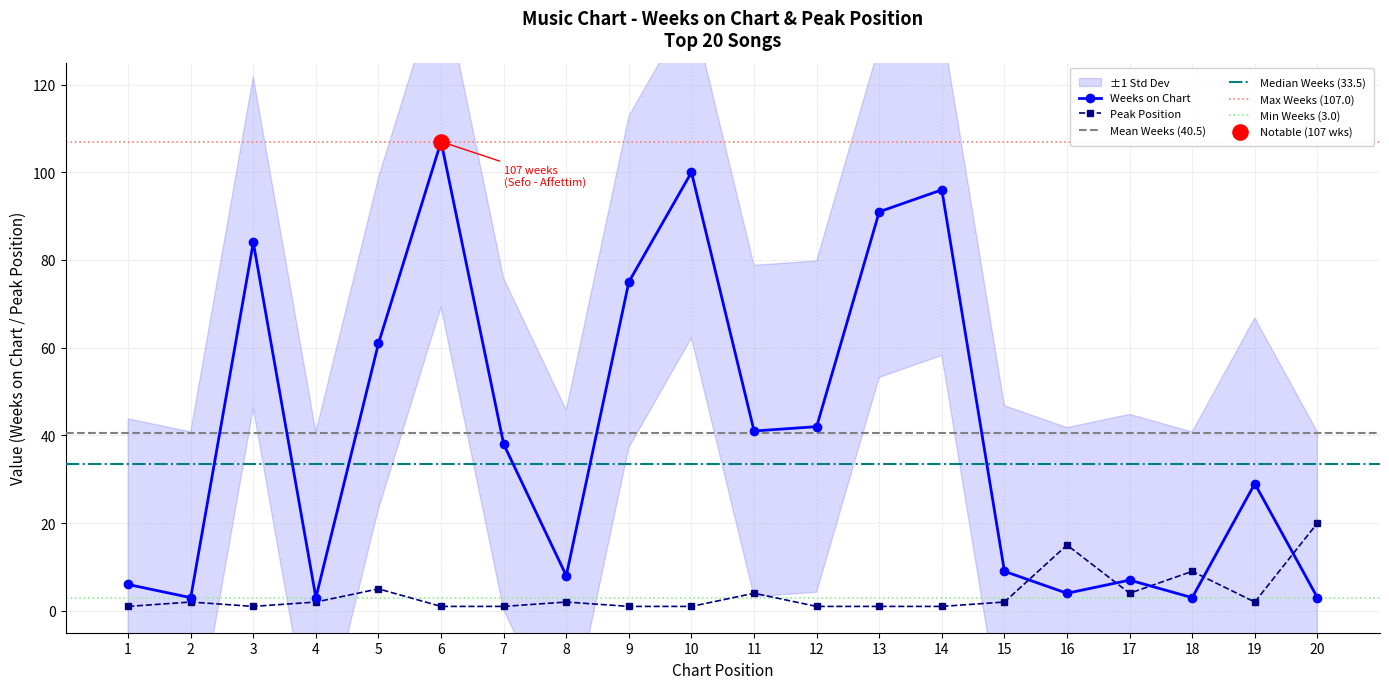

At which category is the sum across all series the highest?

6